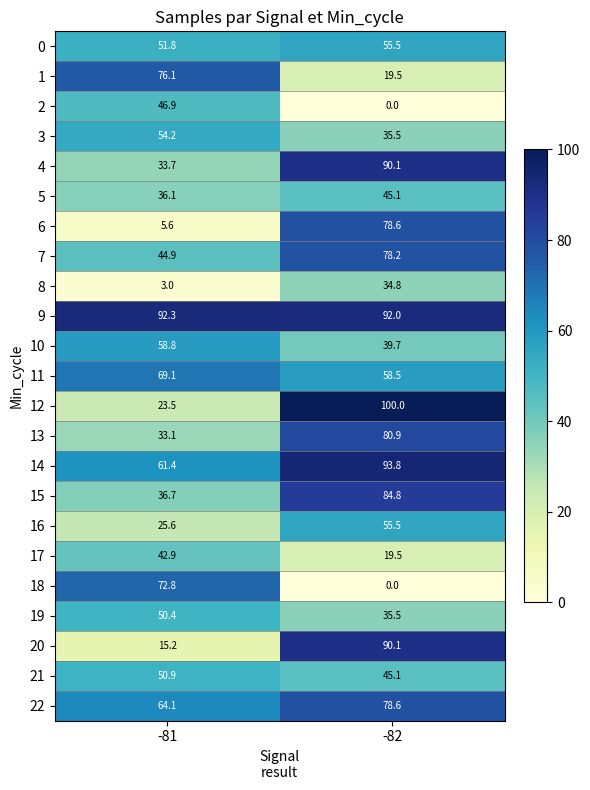

At which label does 5 reach its minimum?

-81